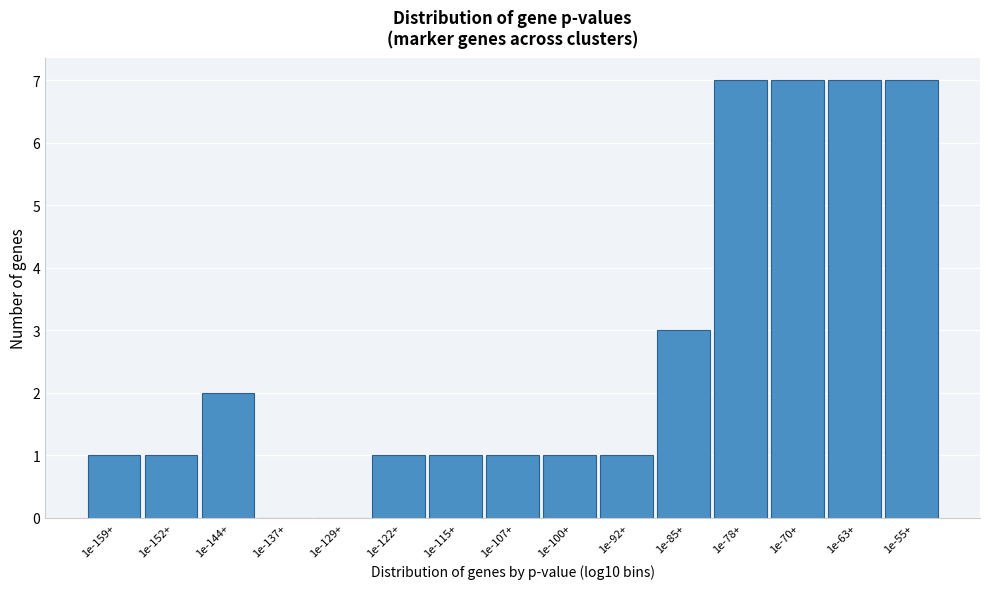

Reading left to right, extract all data points from this chart.

1e-159+=1	1e-152+=1	1e-144+=2	1e-137+=0	1e-129+=0	1e-122+=1	1e-115+=1	1e-107+=1	1e-100+=1	1e-92+=1	1e-85+=3	1e-78+=7	1e-70+=7	1e-63+=7	1e-55+=7